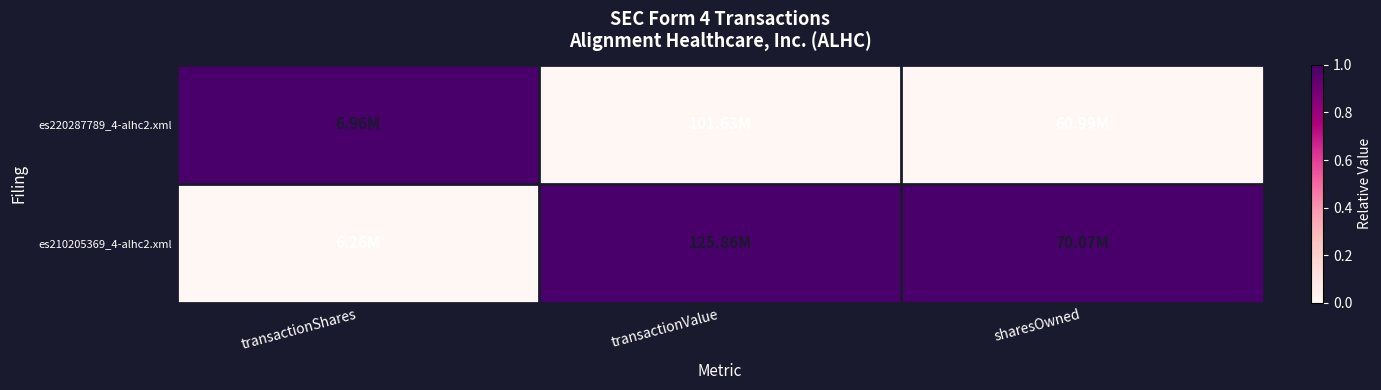

Reading left to right, transcribe all the data shown in this chart.

es220287789_4-alhc2.xml: transactionShares=1	transactionValue=0	sharesOwned=0
es210205369_4-alhc2.xml: transactionShares=0	transactionValue=1	sharesOwned=1